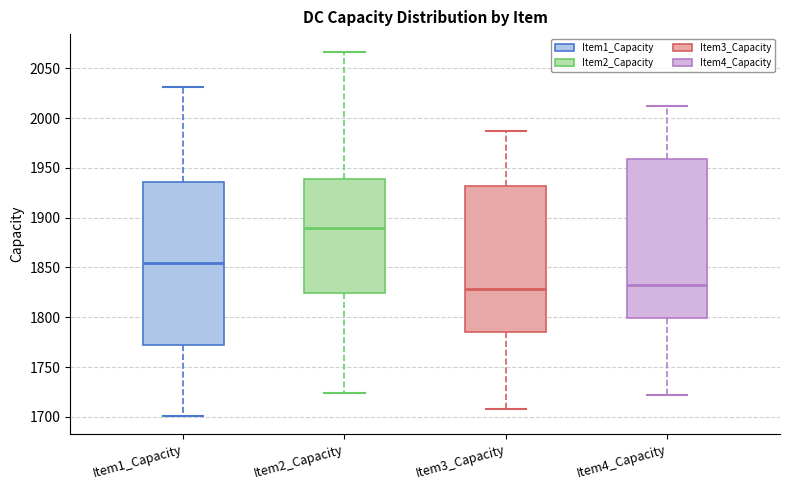

Which box's median line is the highest?

Item2_Capacity